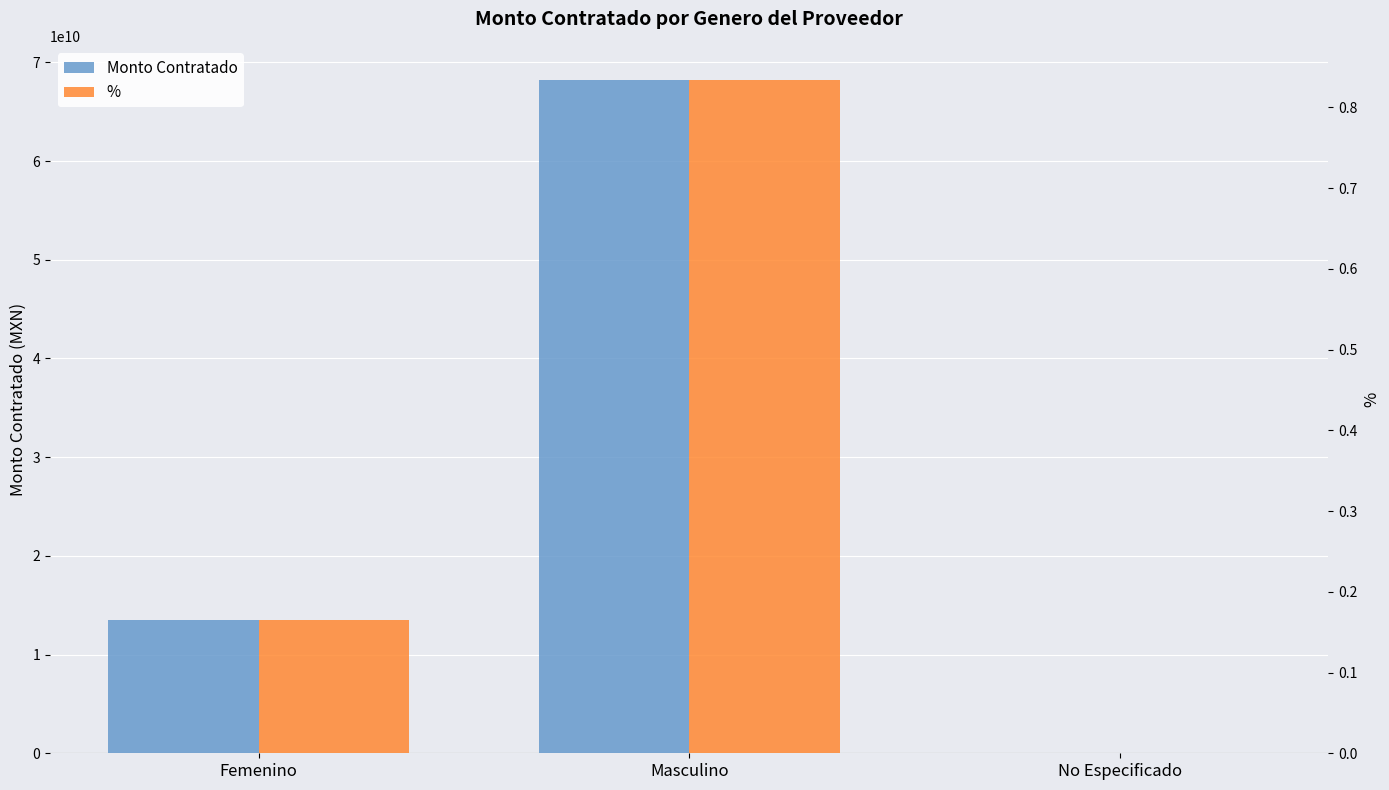

What is the difference between the Monto Contratado values at Masculino and Femenino?

54728363013.3